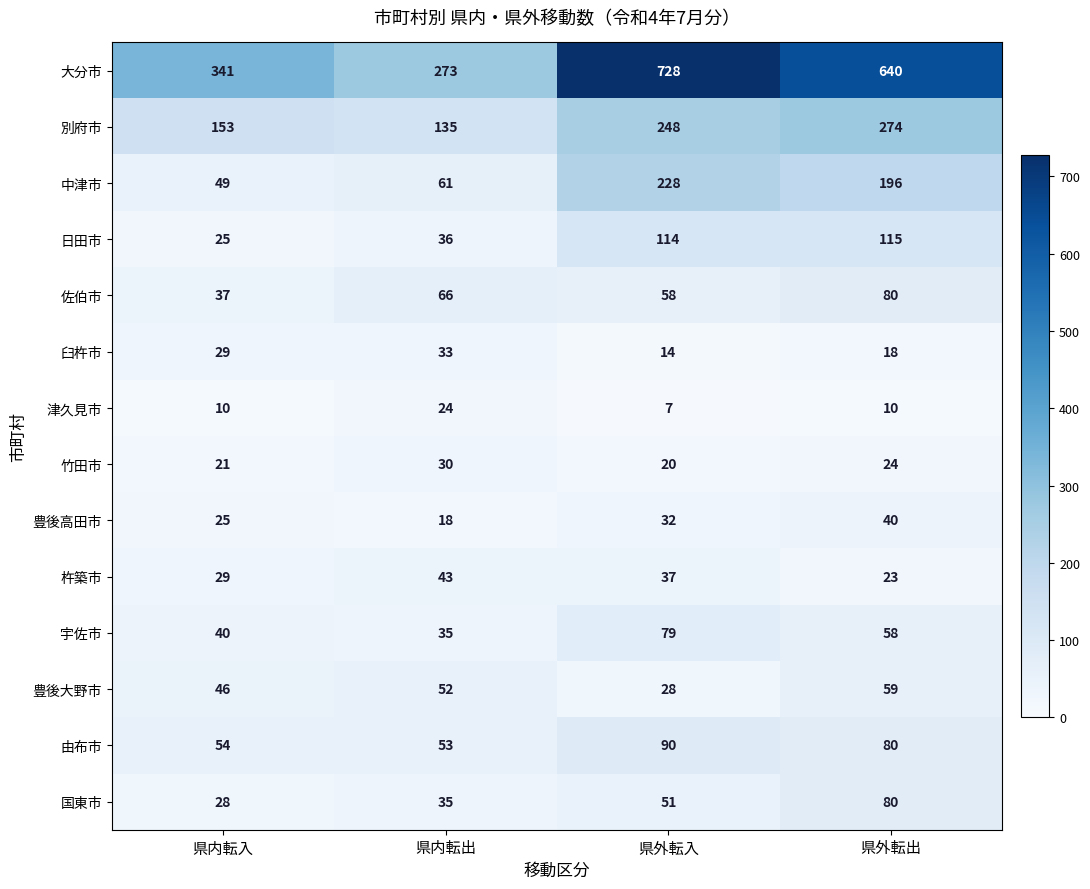

The value of 豊後高田市 at 県外転出 is 40. True or false?

True